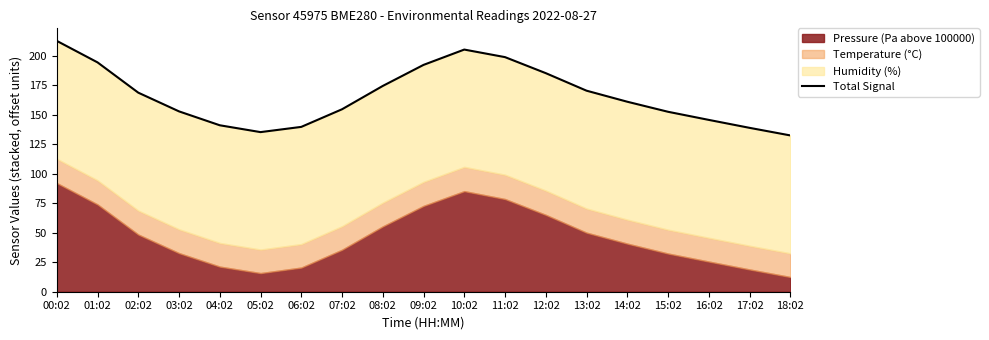

What is the average value?

166.2